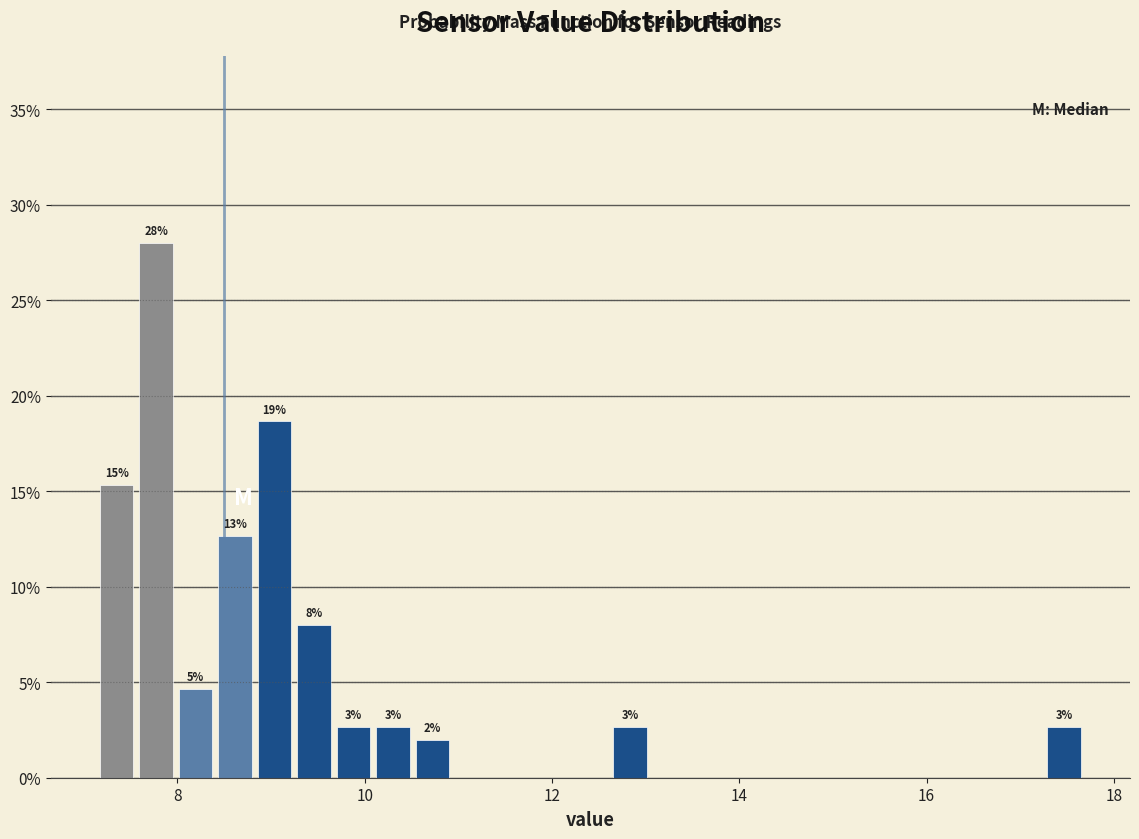

Read against the x-axis, roughly where is the centre of the tallest bar?

7.8